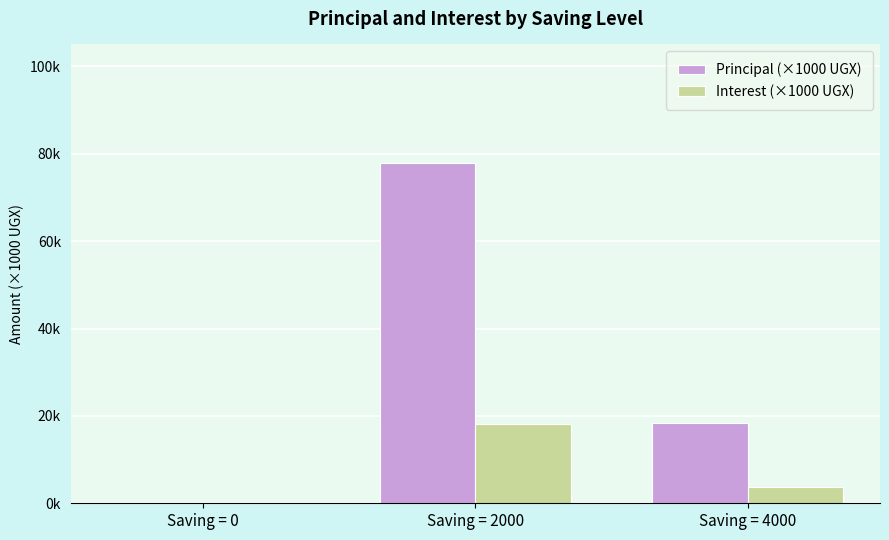

Which label corresponds to the largest value in the chart?

Saving = 2000